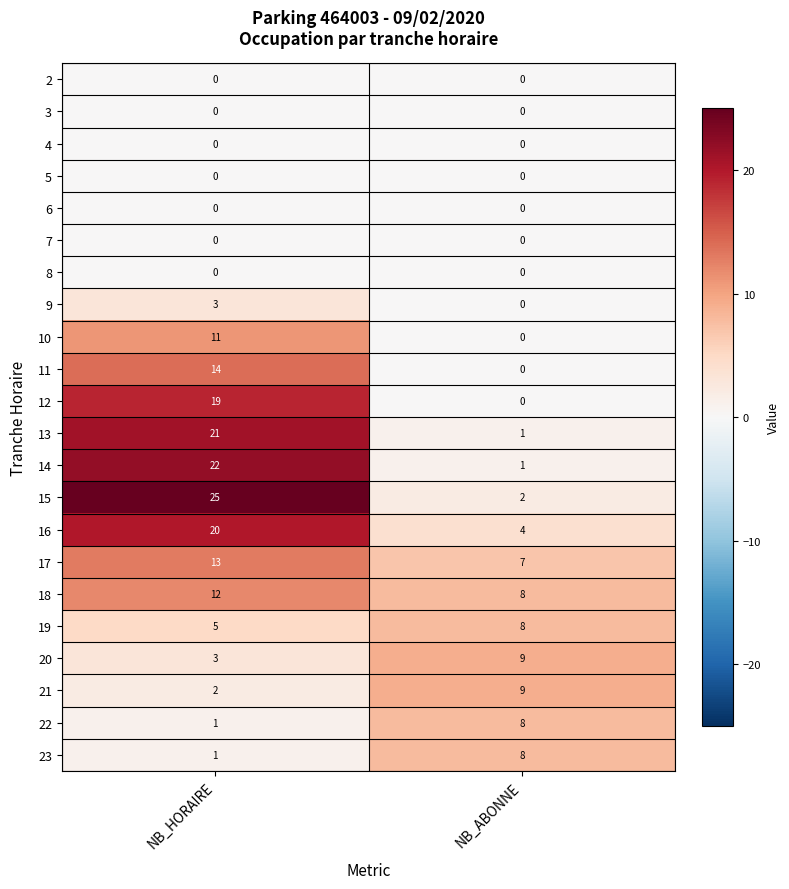

At how many categories does at least one series exceed 11?

1